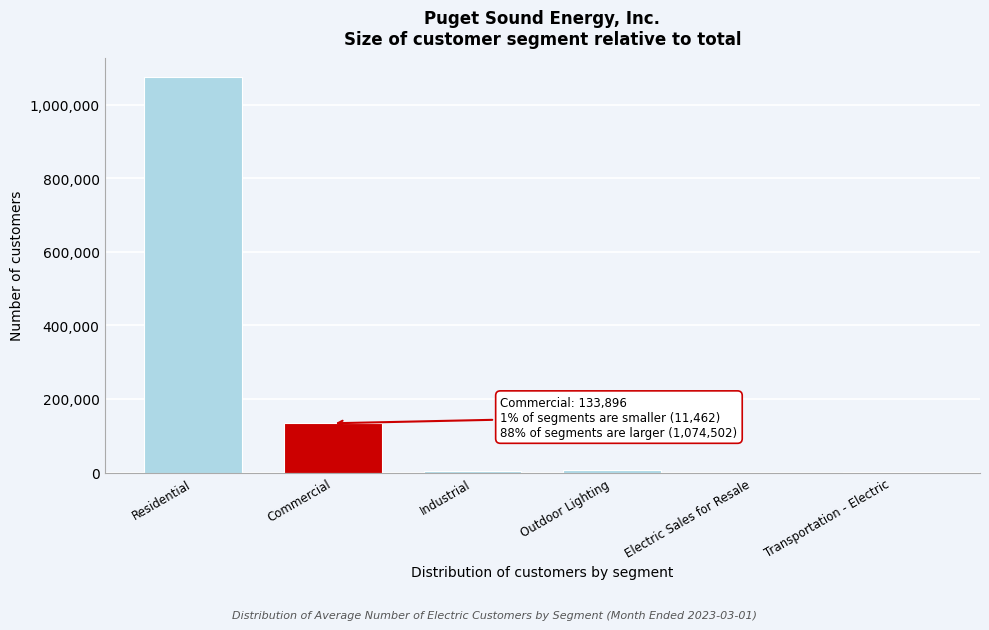

At which label is the value closest to 537255?

Commercial